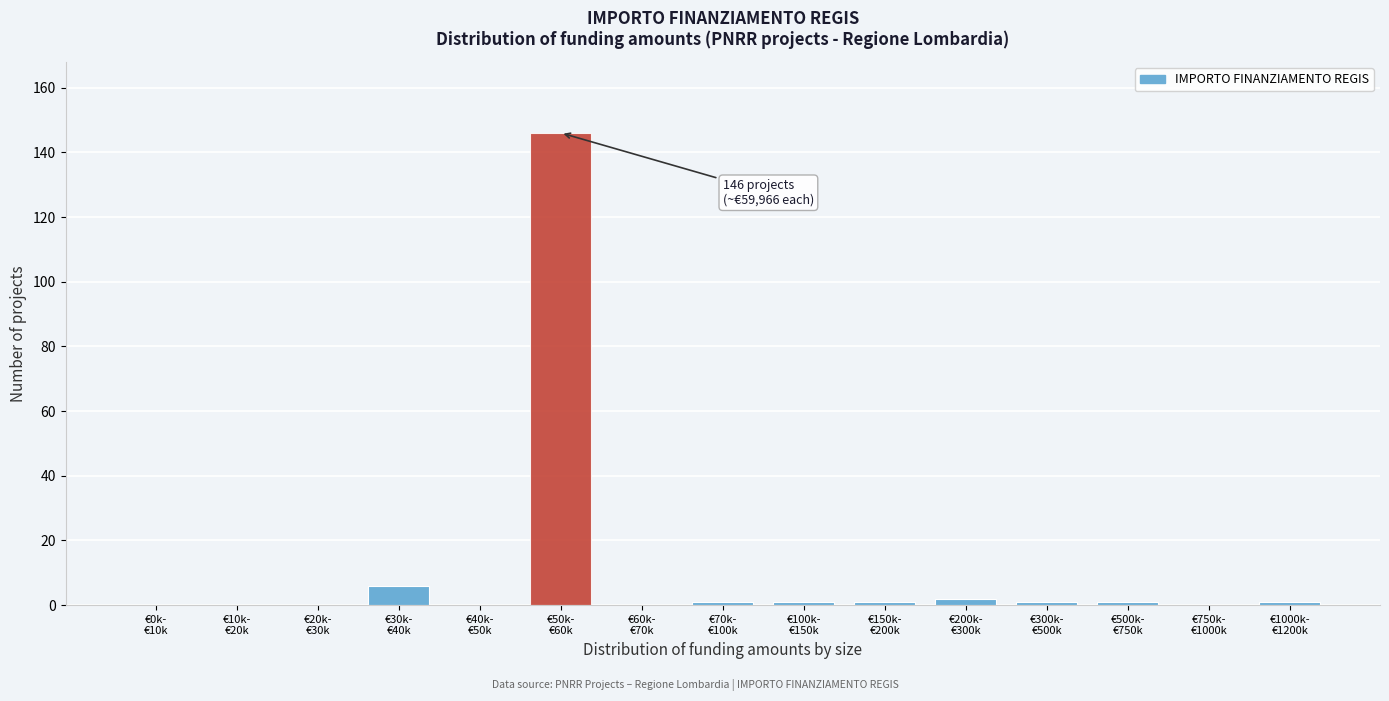

What is the maximum value shown in the chart?

146